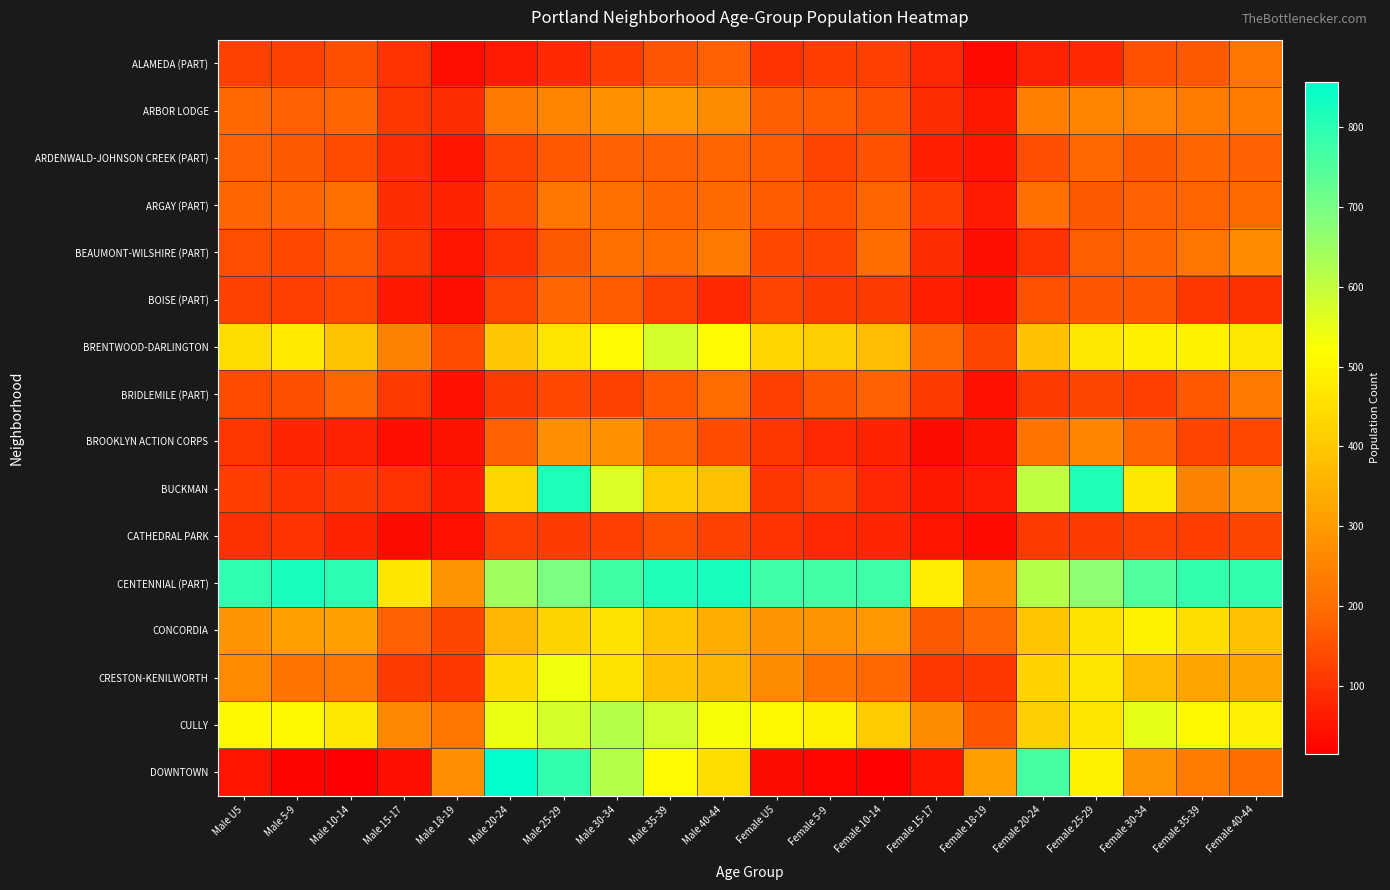

List the series in order of their peak value, lowest first.

CATHEDRAL PARK, BOISE (PART), ARDENWALD-JOHNSON CREEK (PART), ALAMEDA (PART), ARGAY (PART), BRIDLEMILE (PART), BEAUMONT-WILSHIRE (PART), BROOKLYN ACTION CORPS, ARBOR LODGE, CONCORDIA, CRESTON-KENILWORTH, BRENTWOOD-DARLINGTON, CULLY, BUCKMAN, CENTENNIAL (PART), DOWNTOWN